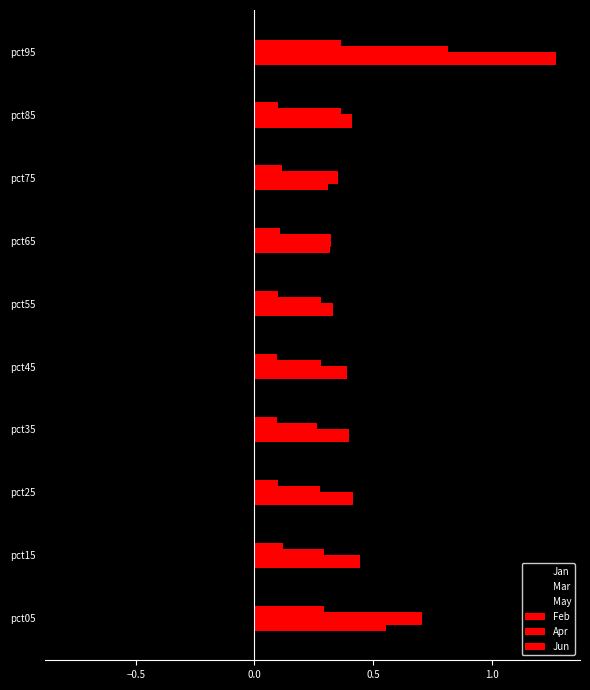

How many categories are shown in the chart?

10